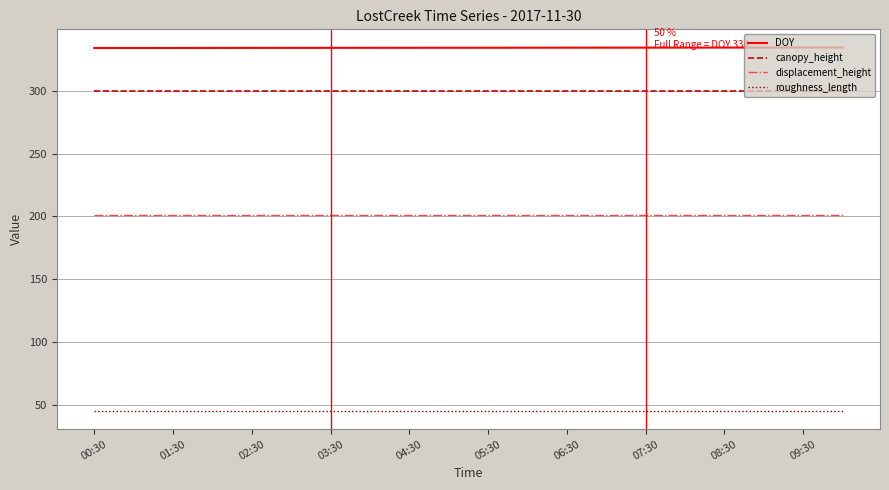

What is the maximum value shown in the chart?

334.4